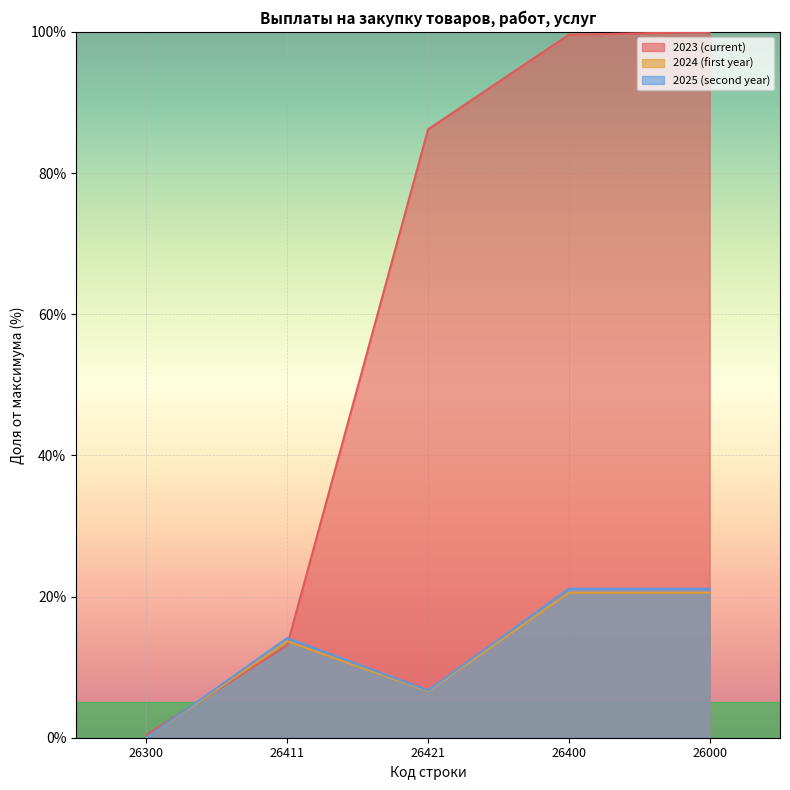

Count the number of data series in this chart.

3